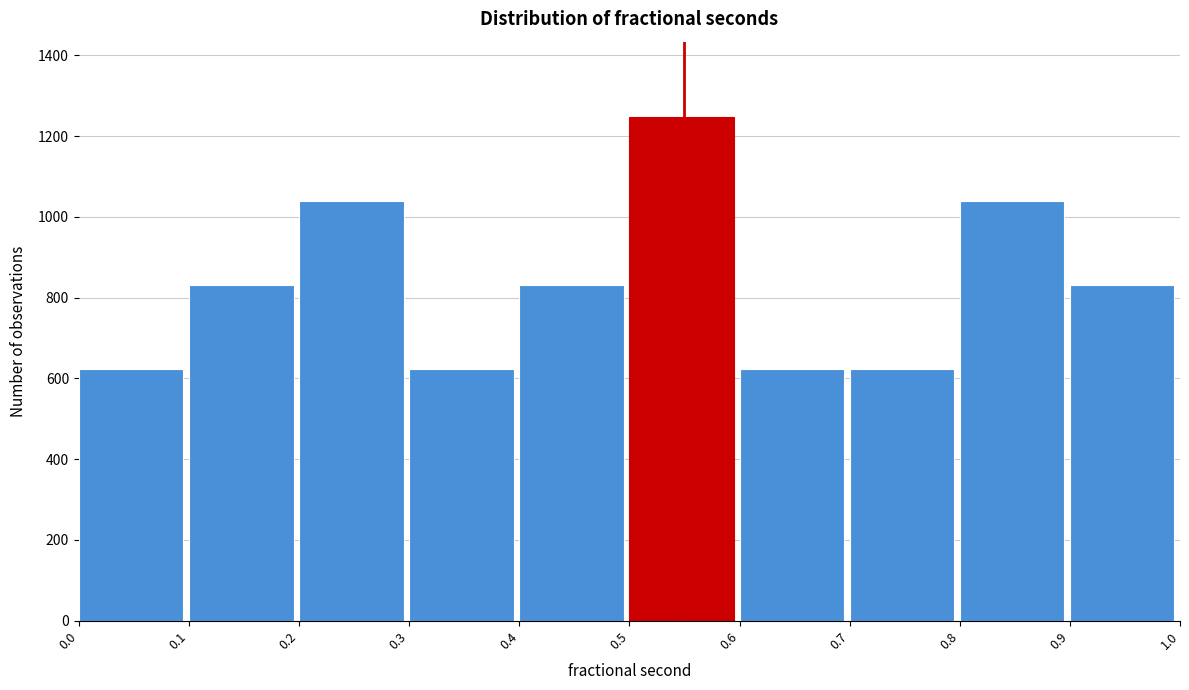

How tall is the bar that spans 0.2 to 0.3 on the x-axis? The values are not printed on the chart, so give them approximately, as read against the axis.

1040